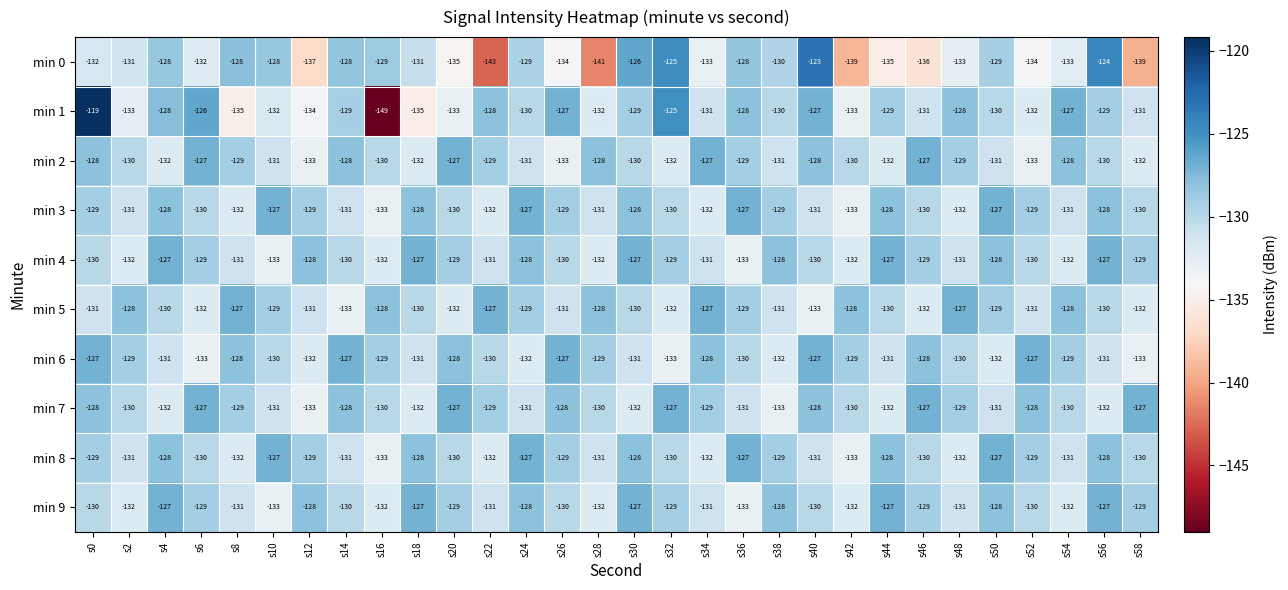

Which label corresponds to the largest value in the chart?

s0